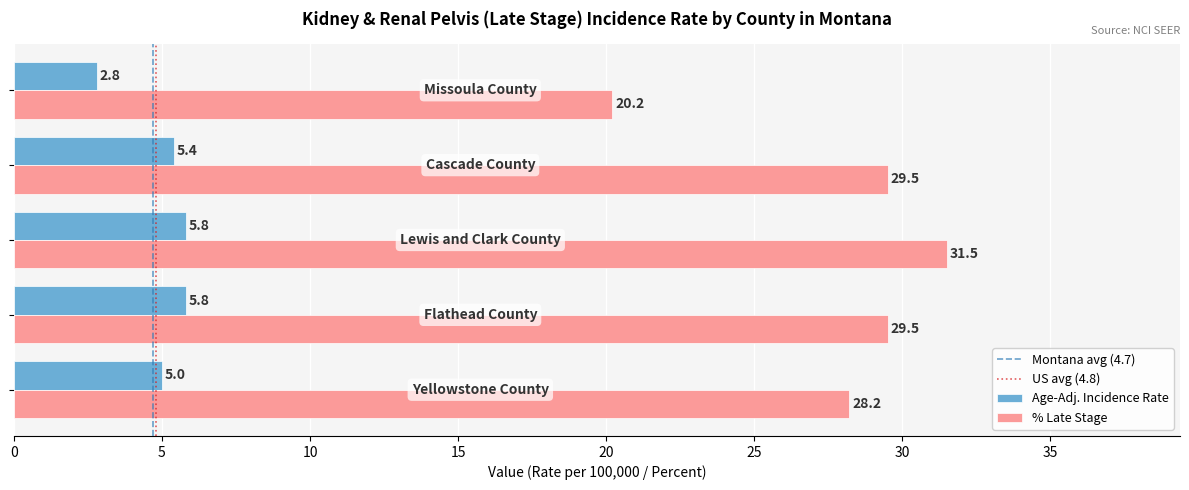

List the series in order of their overall mean, highest first.

% Late Stage, Age-Adj. Incidence Rate